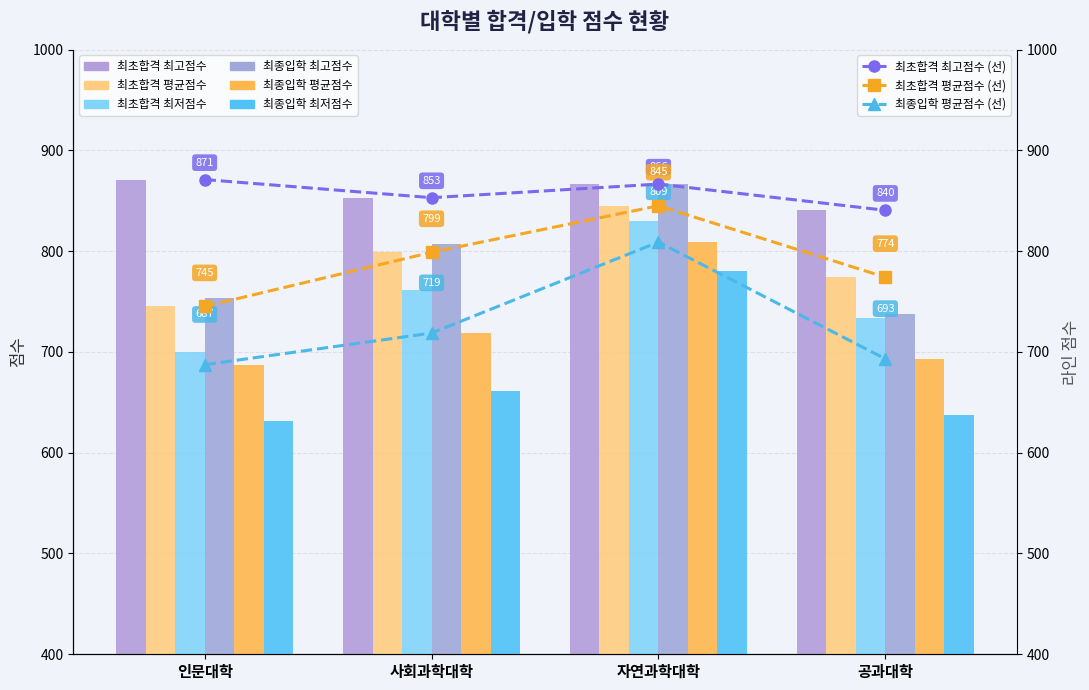

Reading left to right, extract all data points from this chart.

최초합격 최고점수: 871.0	853.0	866.5	840.5
최초합격 평균점수: 745.1	798.8	845.0	774.1
최초합격 최저점수: 700.0	761.5	829.5	733.9
최종입학 최고점수: 753.0	807.5	866.5	737.5
최종입학 평균점수: 687.3	718.7	809.0	693.1
최종입학 최저점수: 631.0	661.5	780.5	637.8